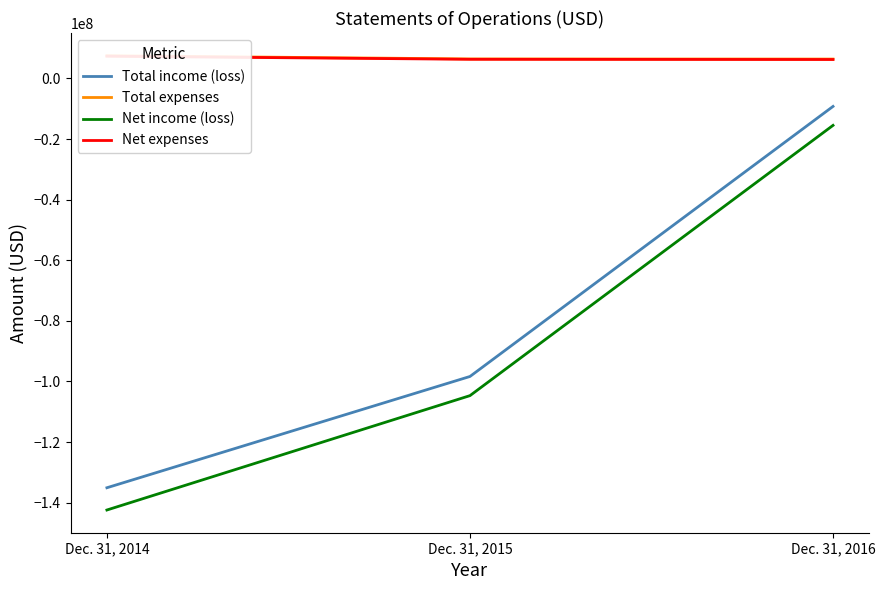

At which category is the sum across all series the highest?

Dec. 31, 2016